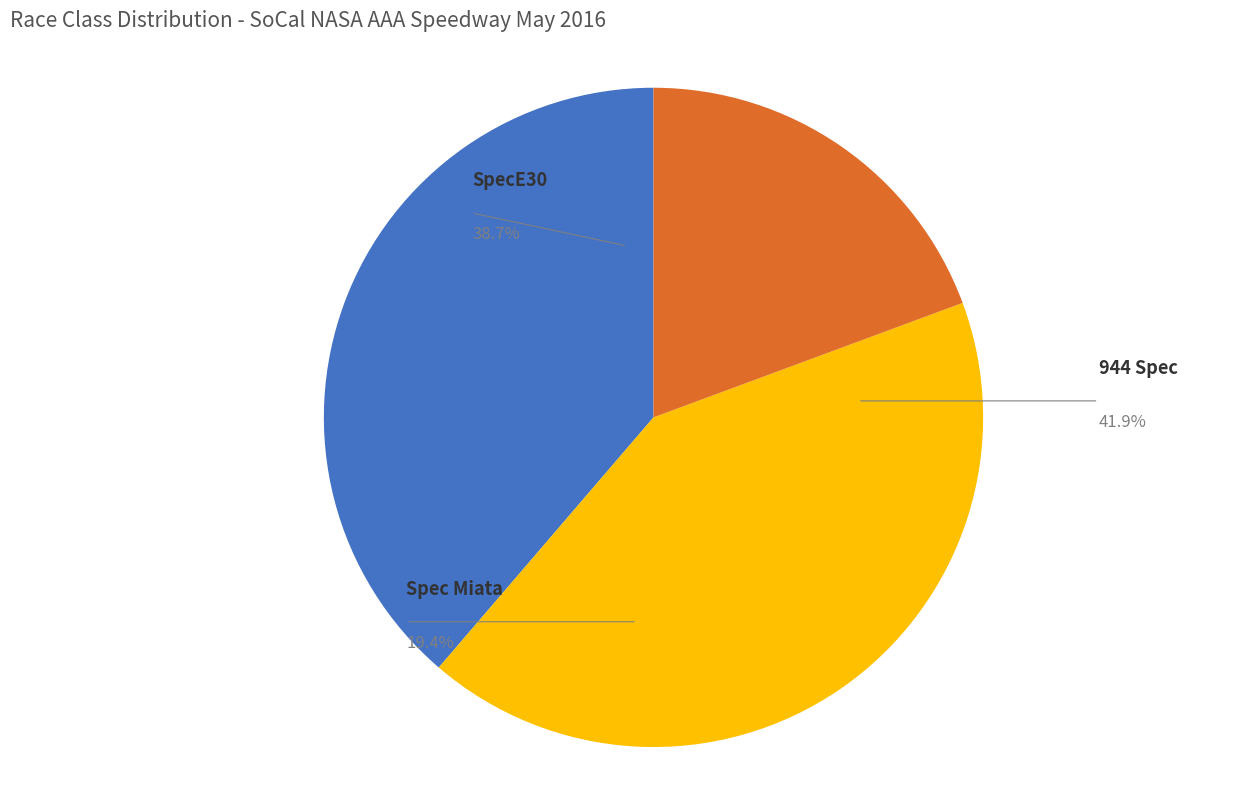

To the nearest percent, what portion does SpecE30 represent?

39%